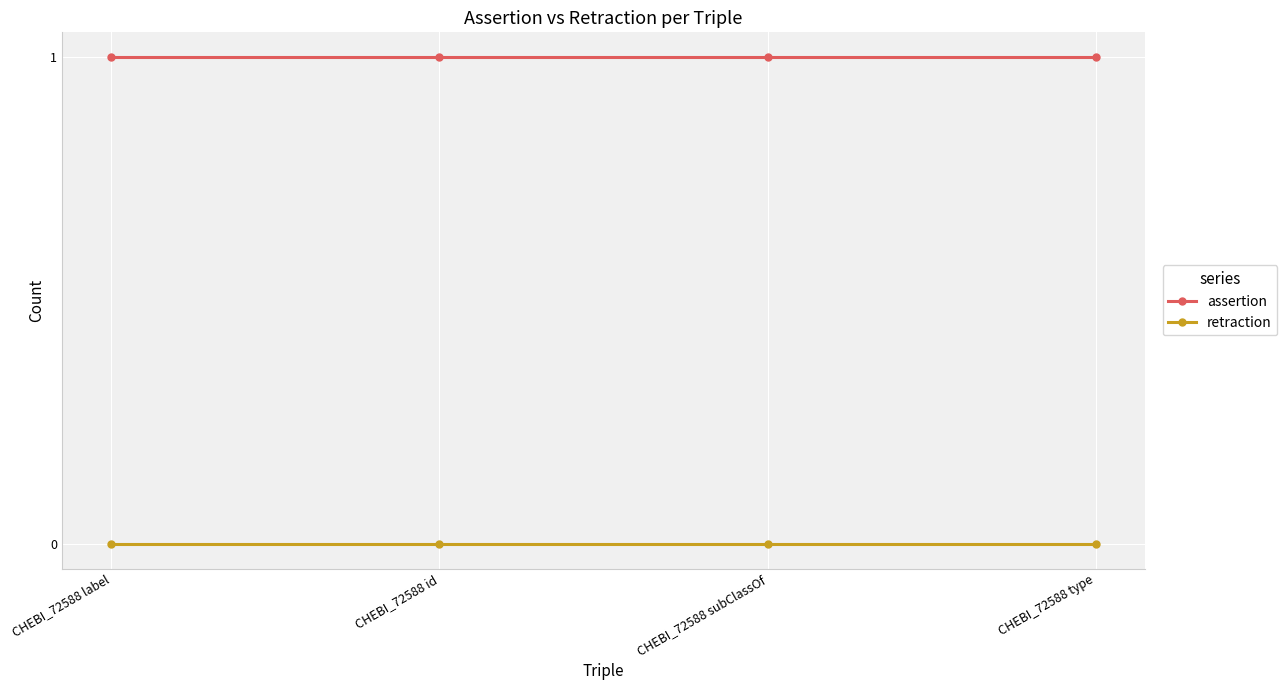

True or false: assertion and retraction cross at least once.

False